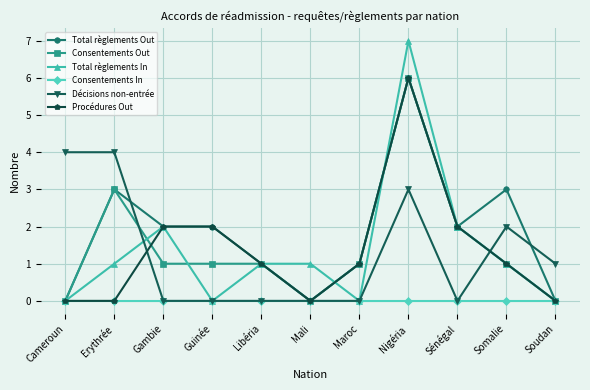

Which series has the largest range (max minus min)?

Total règlements In